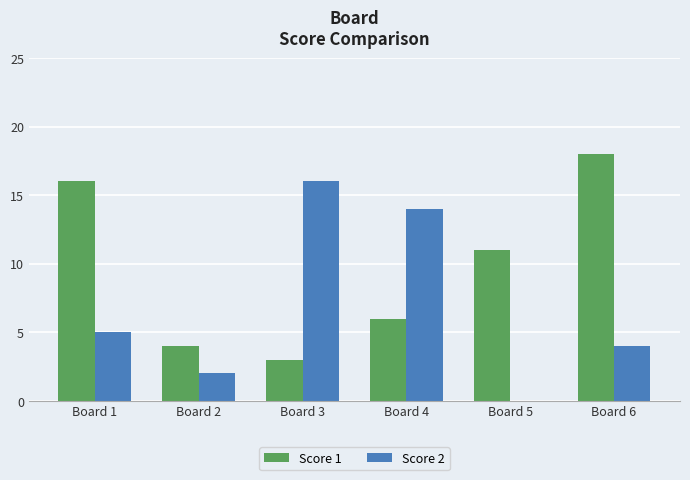

Count the number of data series in this chart.

2